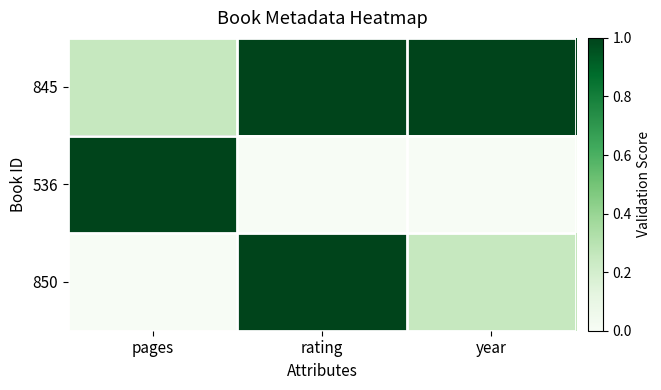

Rank the series at rating from lowest to highest value.

536, 845, 850